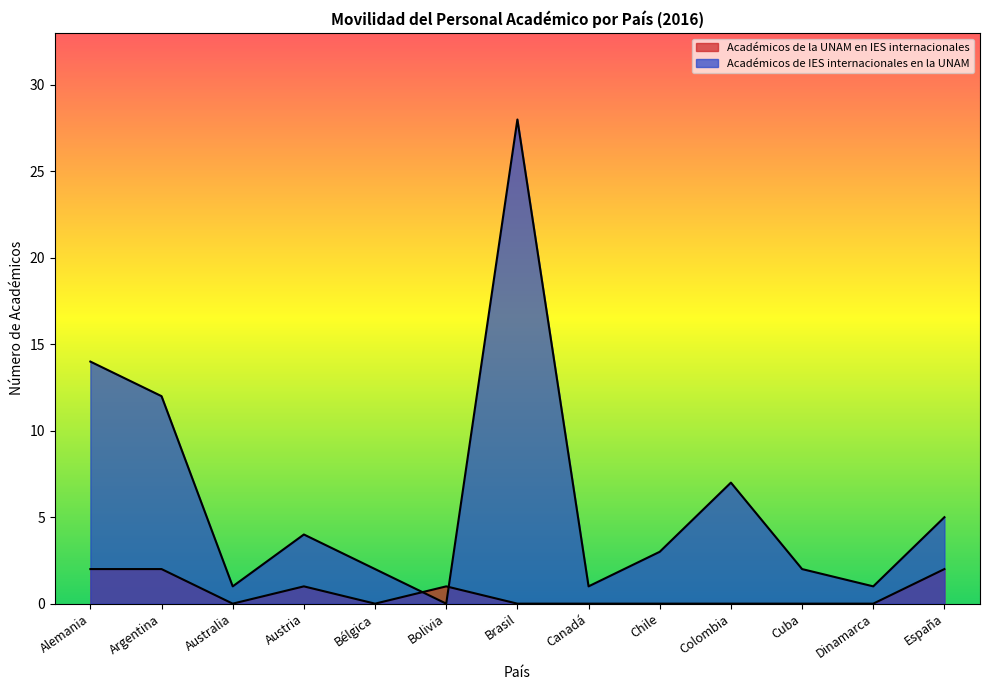

What is the maximum value for Académicos de IES internacionales en la UNAM?

28